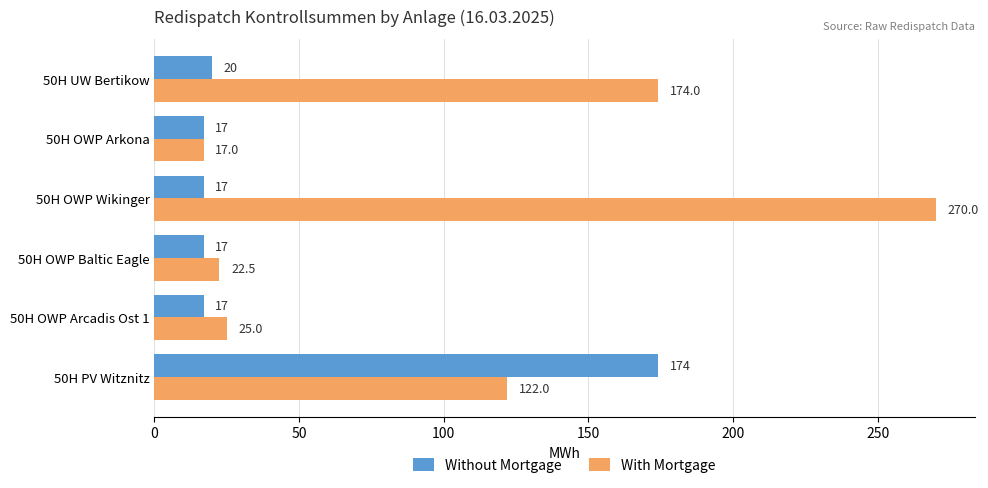

The value of Without Mortgage at 50H OWP Arcadis Ost 1 is 17.0. True or false?

True